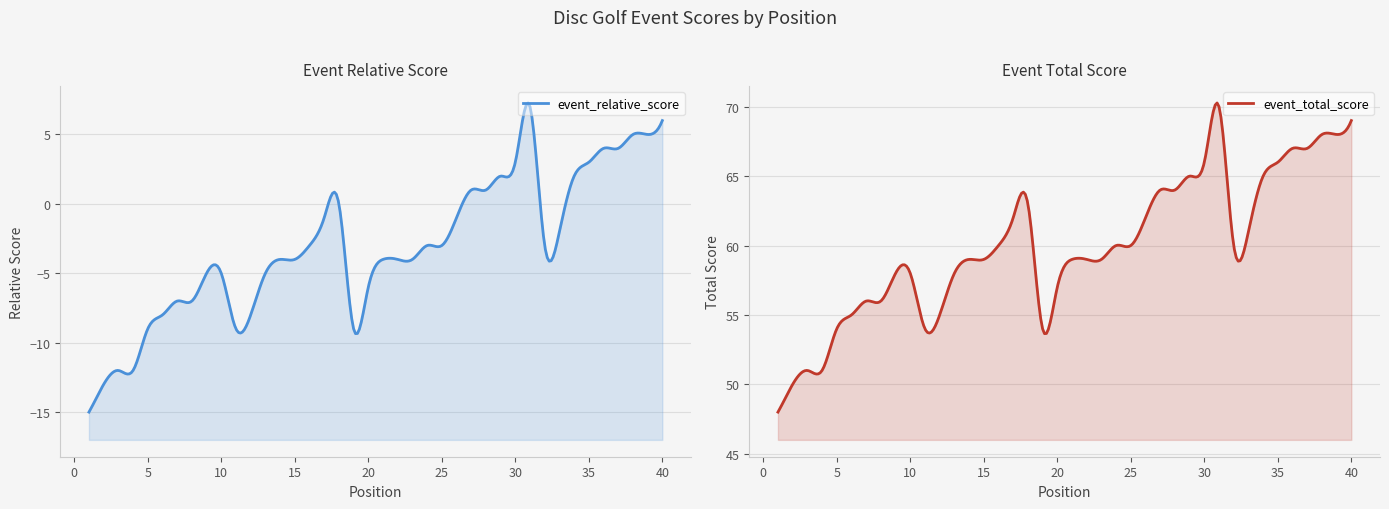

Reading left to right, list all the values displayed in this chart.

event_relative_score: -15	-13	-12	-12	-9	-8	-7	-7	-5	-5	-9	-8	-5	-4	-4	-3	-1	0	-9	-6	-4	-4	-4	-3	-3	-1	1	1	2	3	7	-3	-2	2	3	4	4	5	5	6
event_total_score: 48	50	51	51	54	55	56	56	58	58	54	55	58	59	59	60	62	63	54	57	59	59	59	60	60	62	64	64	65	66	70	60	61	65	66	67	67	68	68	69